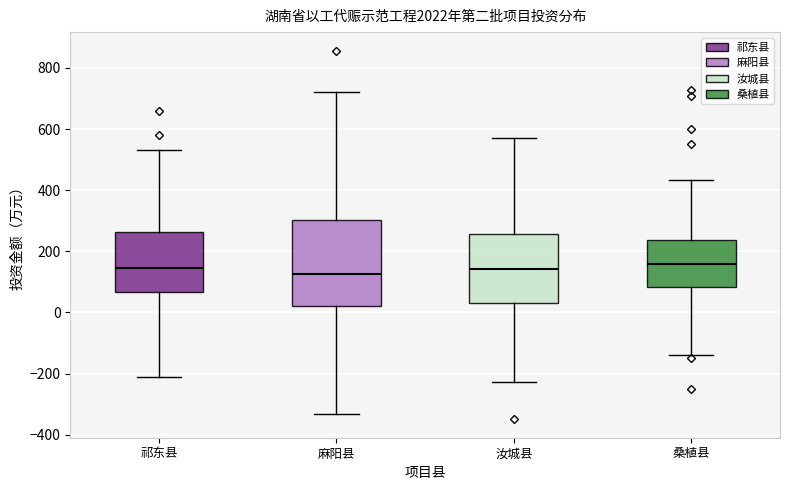

Reading left to right, transcribe this box plot: for each box, give where its median line is, the range the box spans, and where its two whiskers end, as read against the y-axis. The values are not printed on the chart, so give them approximately, as read against the axis.

祁东县: median 140, box 60 to 260, whiskers -220 to 540
麻阳县: median 120, box 20 to 300, whiskers -340 to 720
汝城县: median 140, box 40 to 260, whiskers -220 to 580
桑植县: median 160, box 80 to 240, whiskers -140 to 440